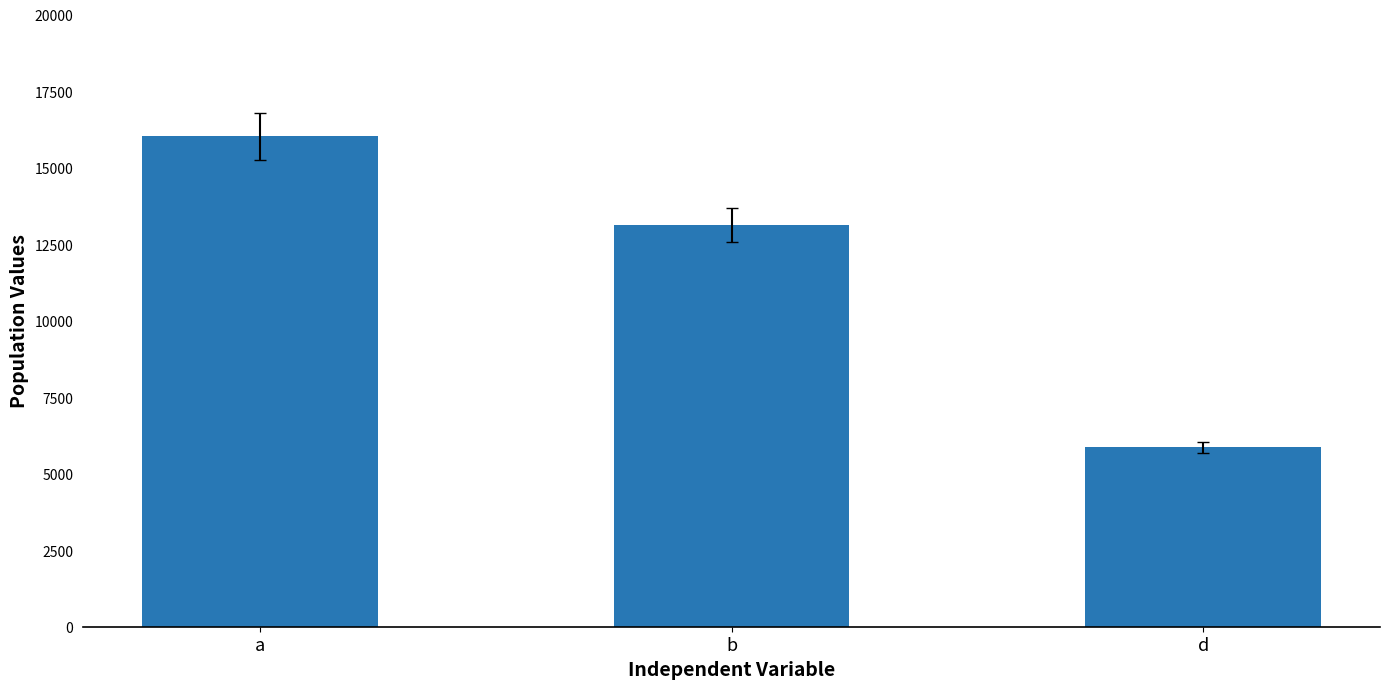

What is the difference between the maximum and minimum values?

10161.4